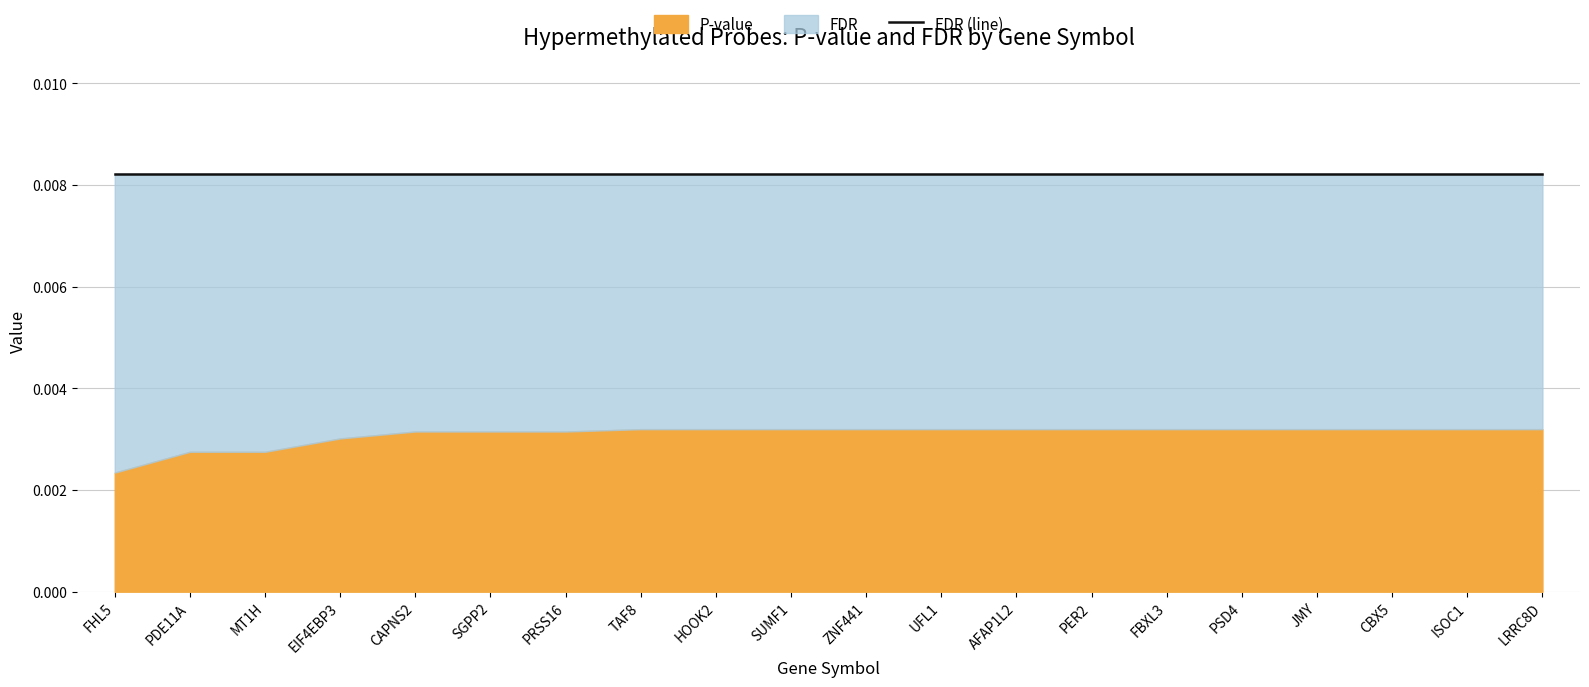

True or false: P-value and FDR intersect in this chart.

False